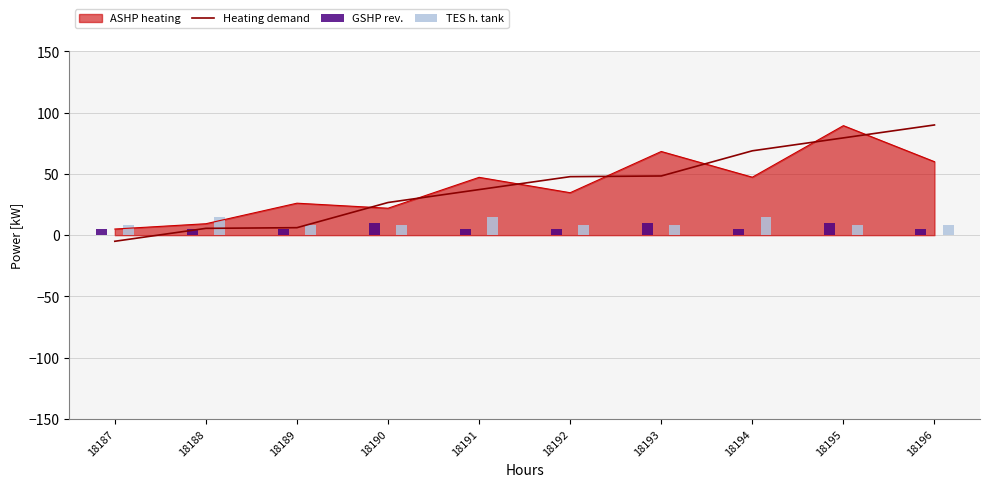

Reading right to left, what are all the values shown in this chart?

90.0	79.4	68.9	48.3	47.8	37.2	26.7	6.1	5.6	-5.0